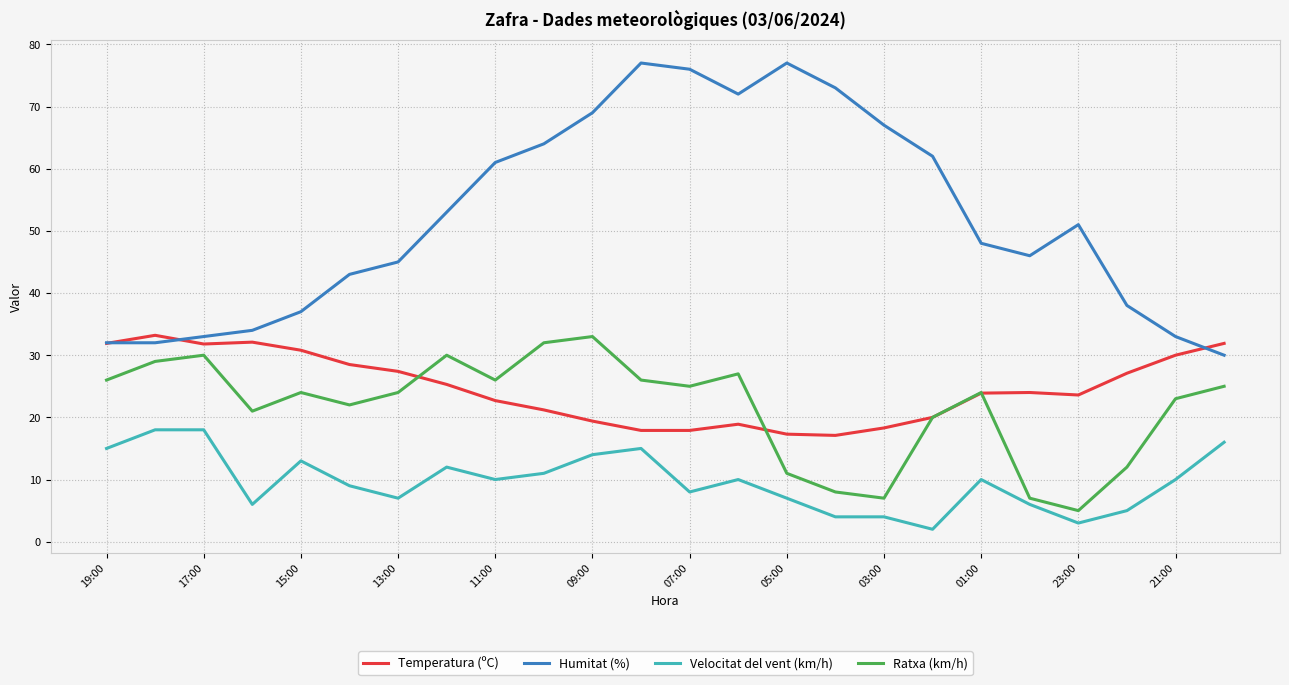

True or false: Velocitat del vent (km/h) and Humitat (%) cross at least once.

False